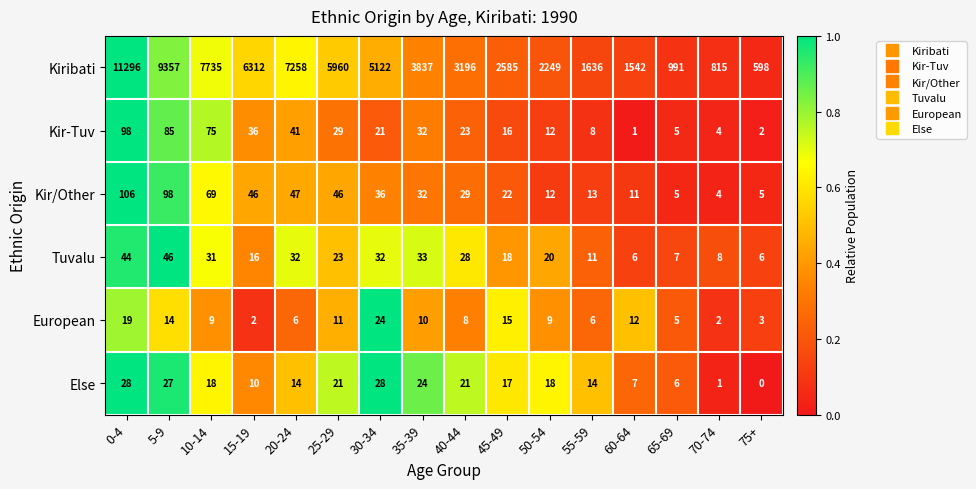

What is the difference between the Kir-Tuv values at 15-19 and 55-59?

28